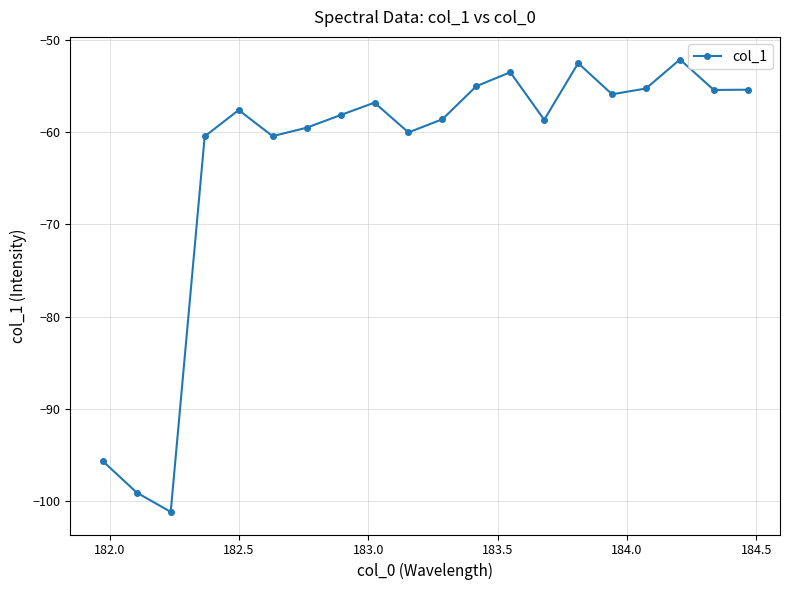

How many points are higher than both their immediate neighbors (excluding endpoints)?

5